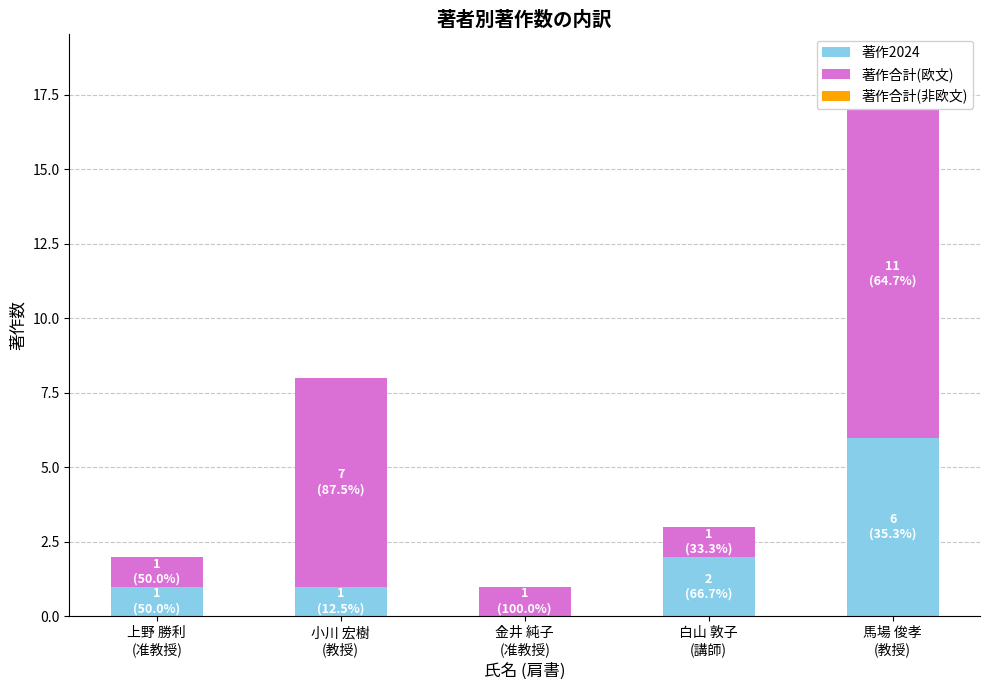

What is the sum of all 著作2024 values?

10